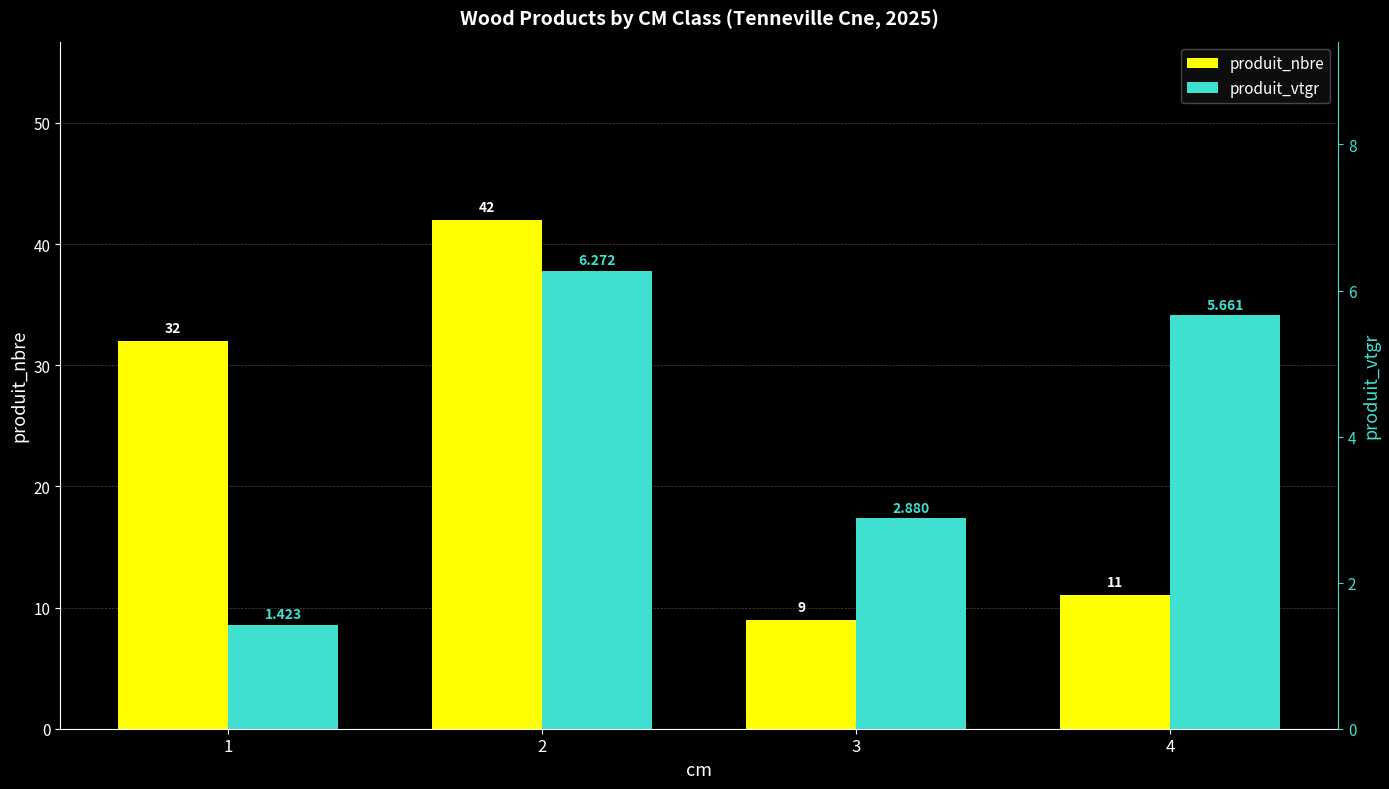

Rank the series at 4 from highest to lowest value.

produit_nbre, produit_vtgr